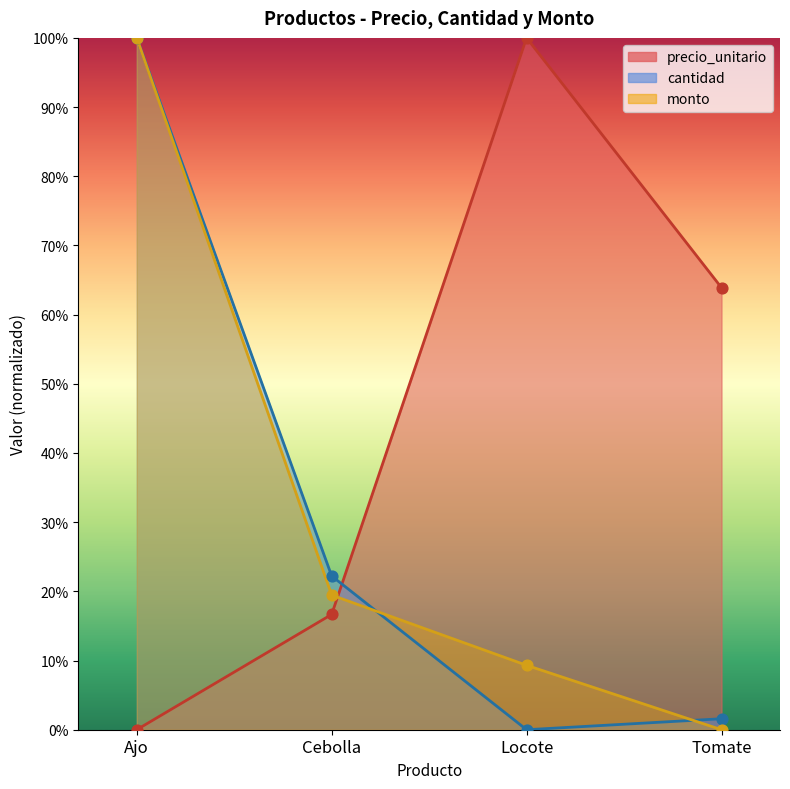

Which series reaches the maximum Y coordinate?

precio_unitario